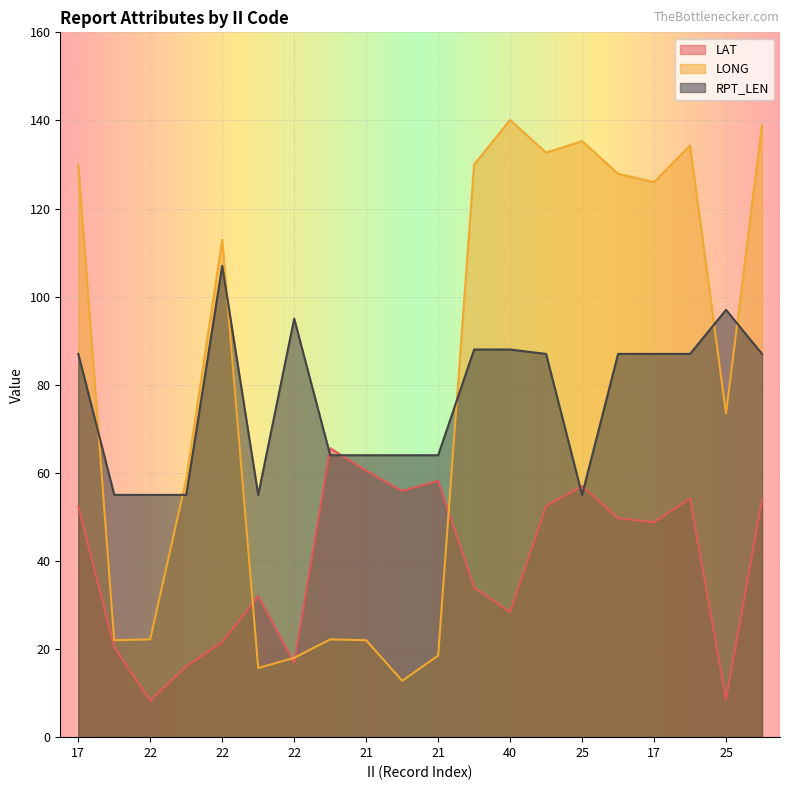

What is the label of the 20th point from the left?

17